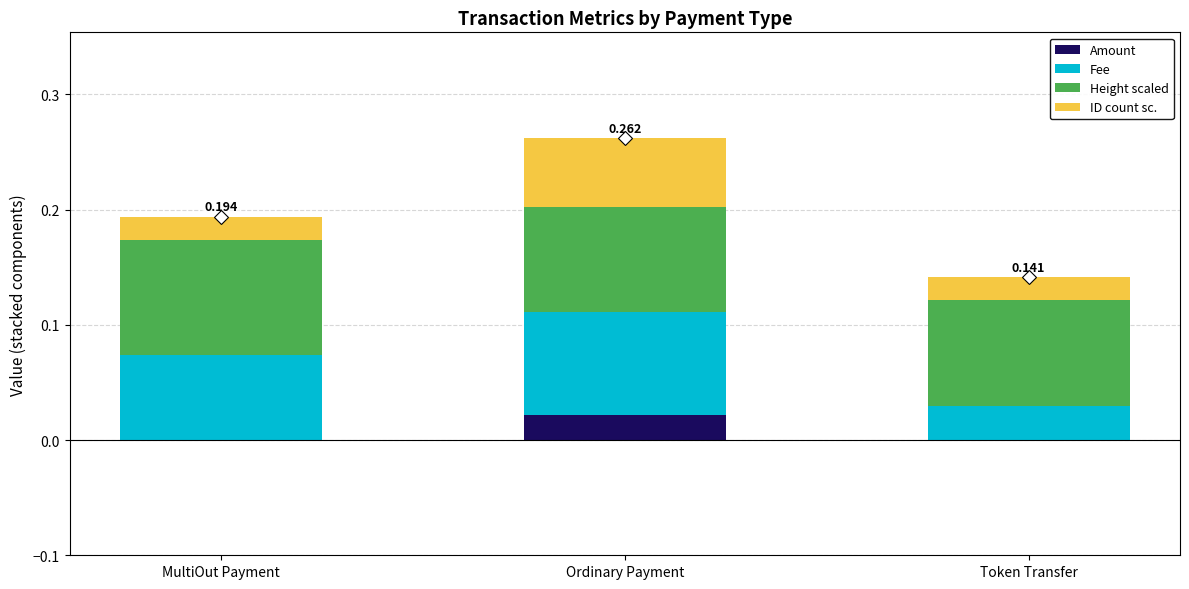

At which category is the sum across all series the highest?

Ordinary Payment